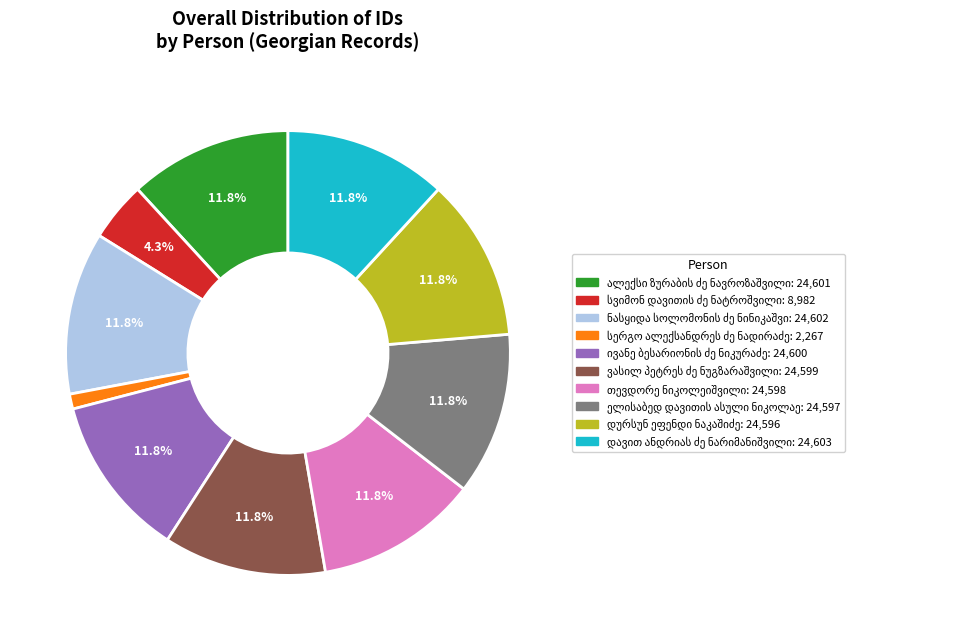

Does any single category account for the majority?

No